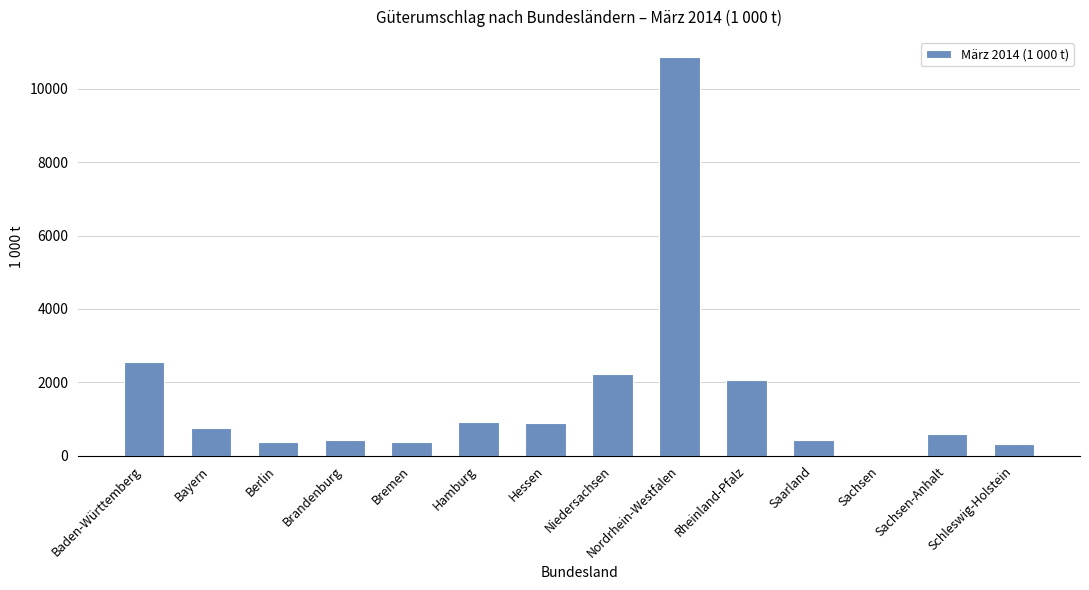

What is the sum of the values at Hessen and Hamburg?

1801.6